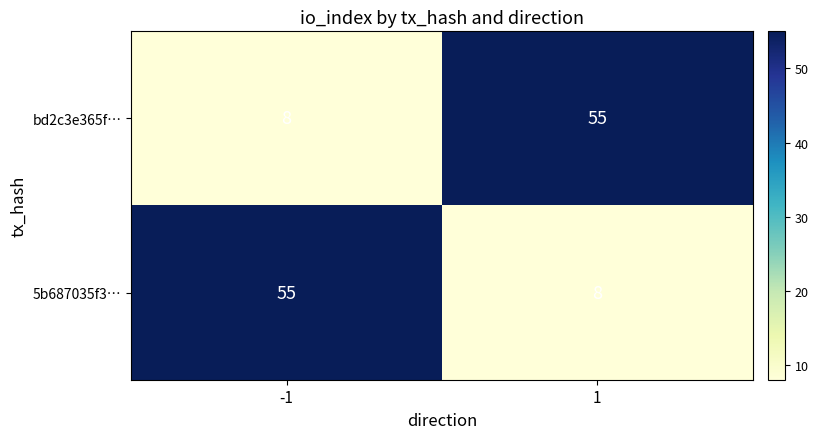

List the labels in order of 5b687035f3… value, smallest first.

1, -1